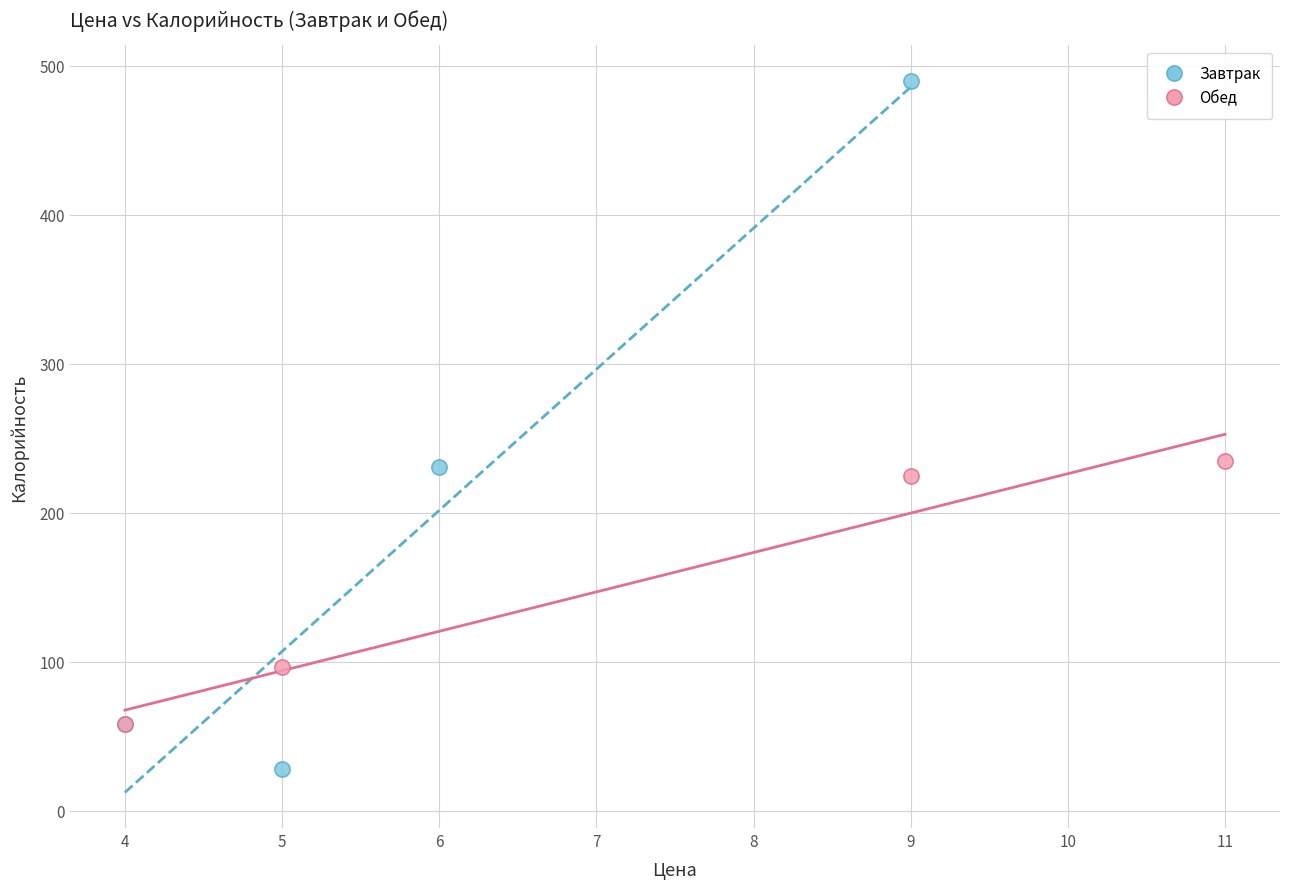

Which series contains the highest Y value?

Завтрак